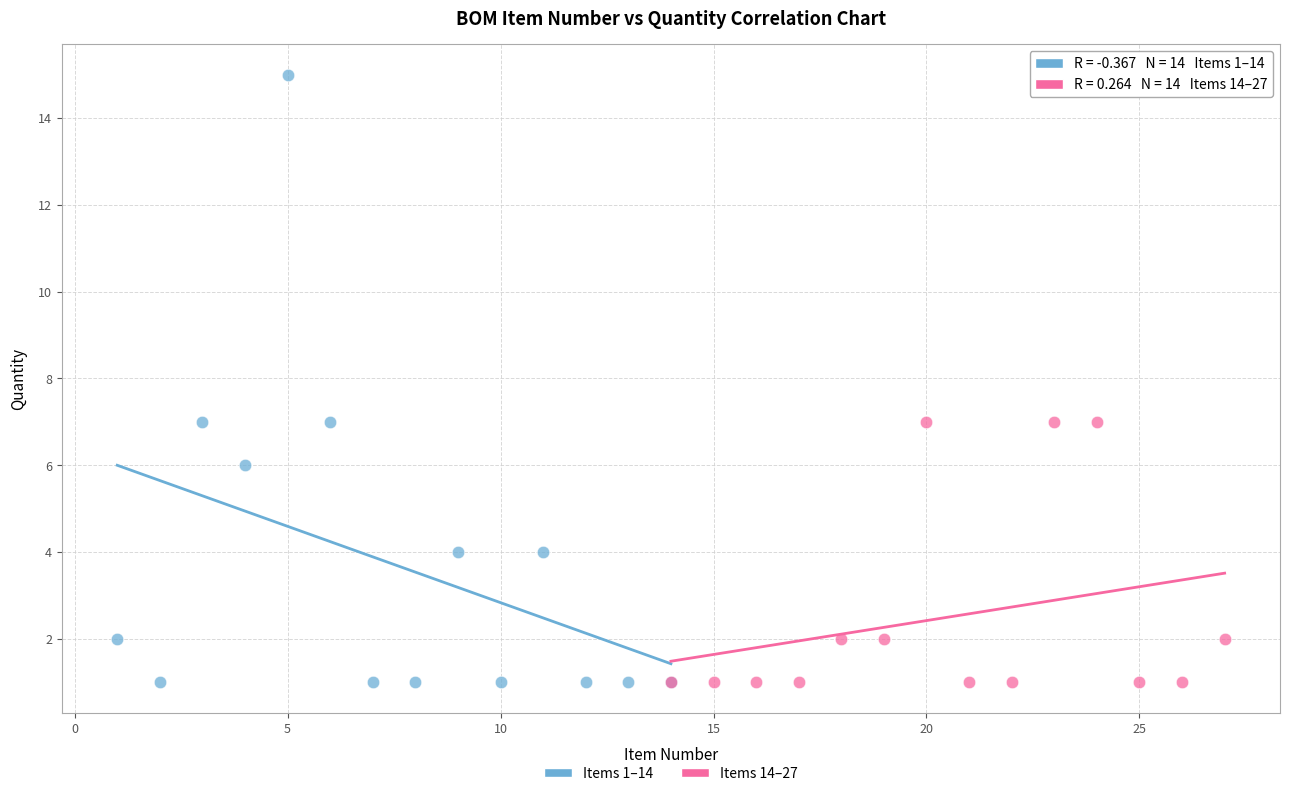

Which series has the largest Y range (max minus min)?

Items 1–14